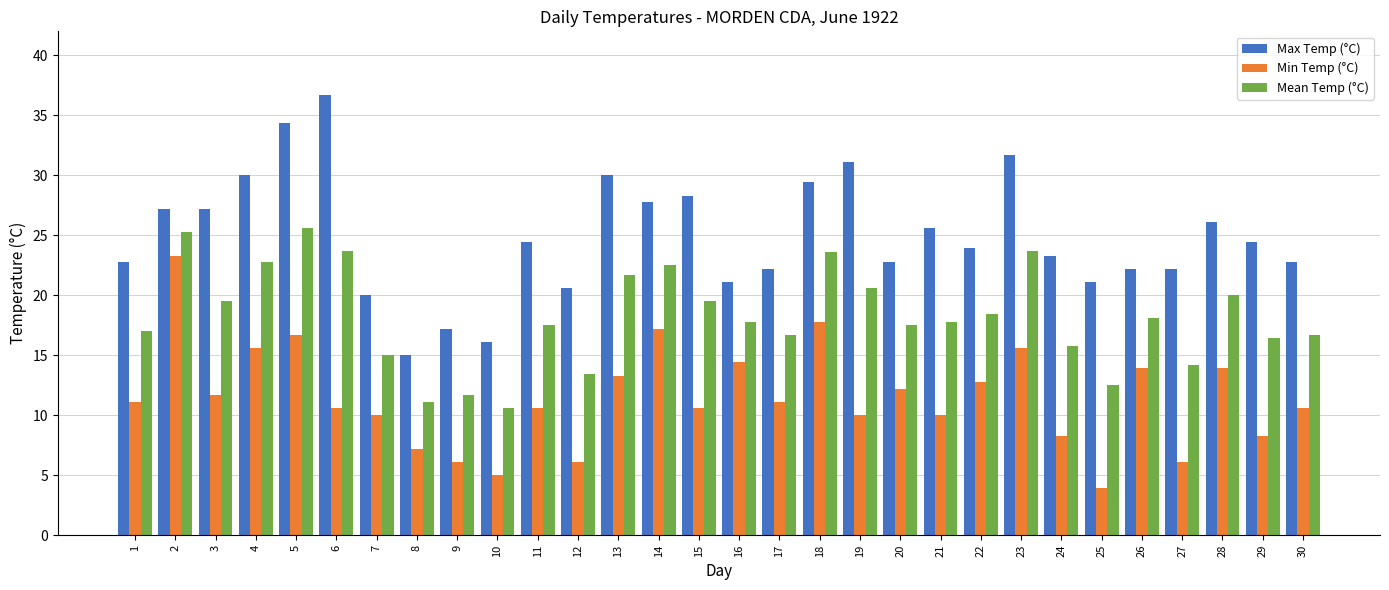

How many bars are there in total?

90